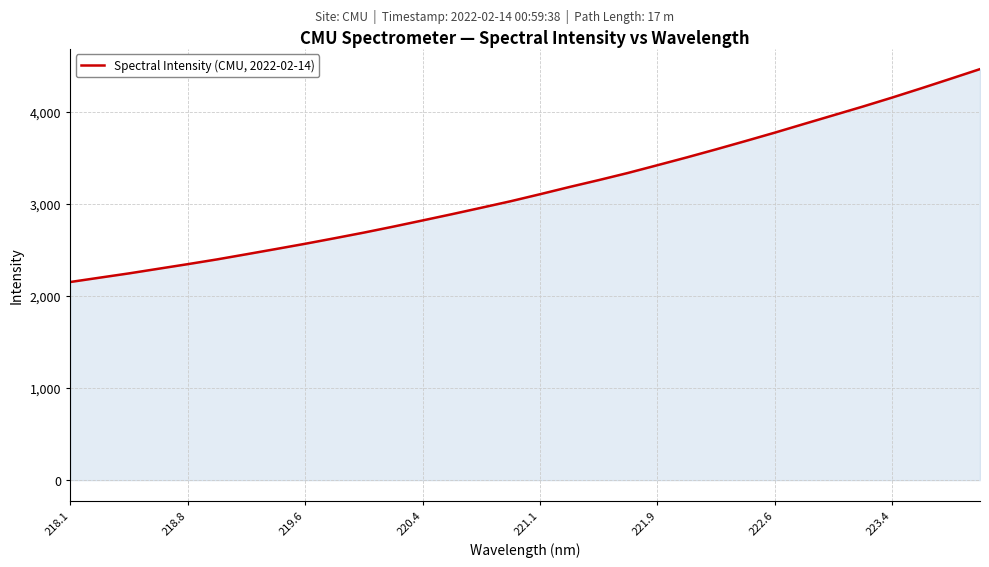

What is the maximum value shown in the chart?

4463.7